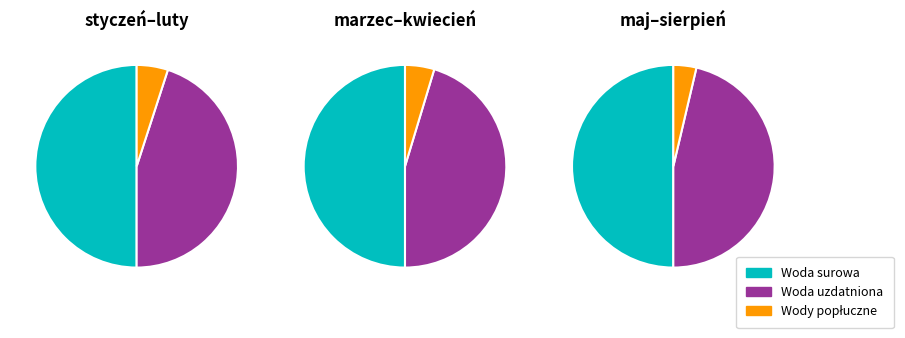

Does any single category account for the majority?

No